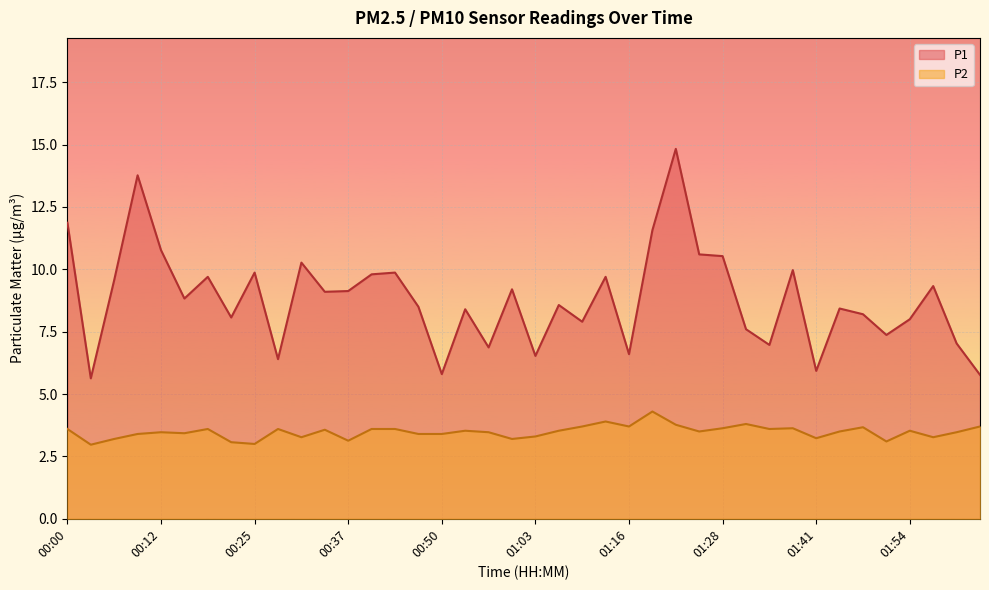

Reading left to right, what are all the values shown in this chart?

P1: 11.9	5.6	9.6	13.8	10.8	8.8	9.7	8.1	9.9	6.4	10.3	9.1	9.1	9.8	9.9	8.5	5.8	8.4	6.9	9.2	6.5	8.6	7.9	9.7	6.6	11.6	14.8	10.6	10.5	7.6	7.0	10.0	5.9	8.4	8.2	7.4	8.0	9.3	7.0	5.8
P2: 3.6	3.0	3.2	3.4	3.5	3.4	3.6	3.1	3.0	3.6	3.3	3.6	3.1	3.6	3.6	3.4	3.4	3.5	3.5	3.2	3.3	3.5	3.7	3.9	3.7	4.3	3.8	3.5	3.6	3.8	3.6	3.6	3.2	3.5	3.7	3.1	3.5	3.3	3.5	3.7